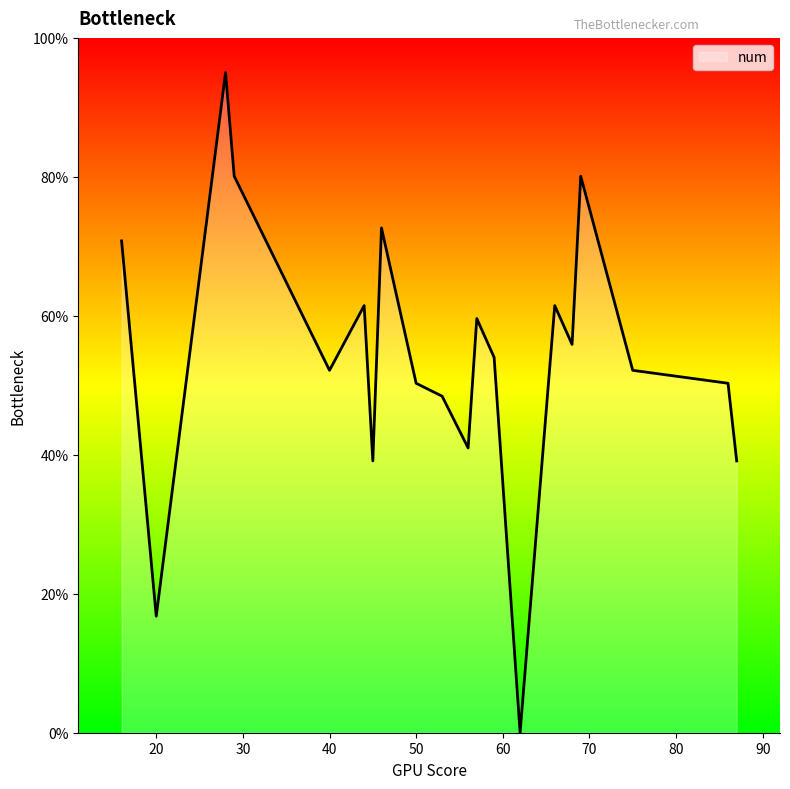

What is the difference between the maximum and minimum values?

95.0